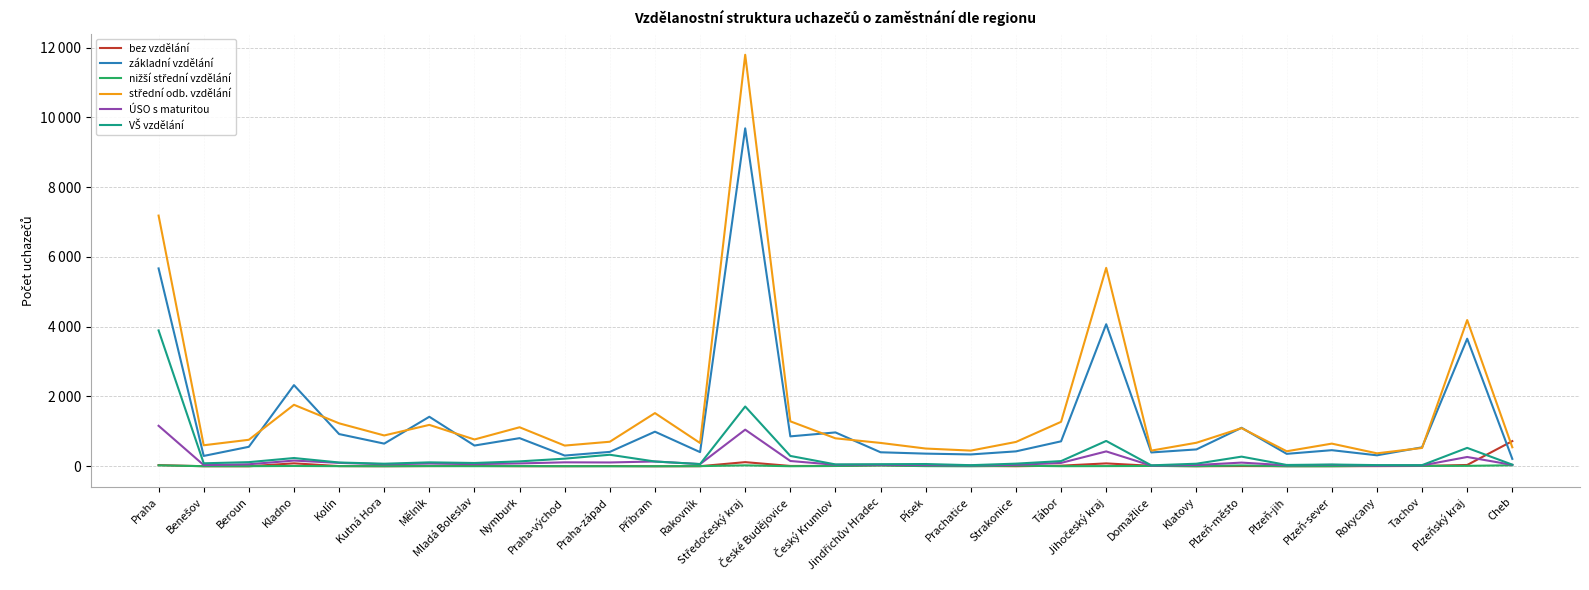

True or false: základní vzdělání and bez vzdělání cross at least once.

True